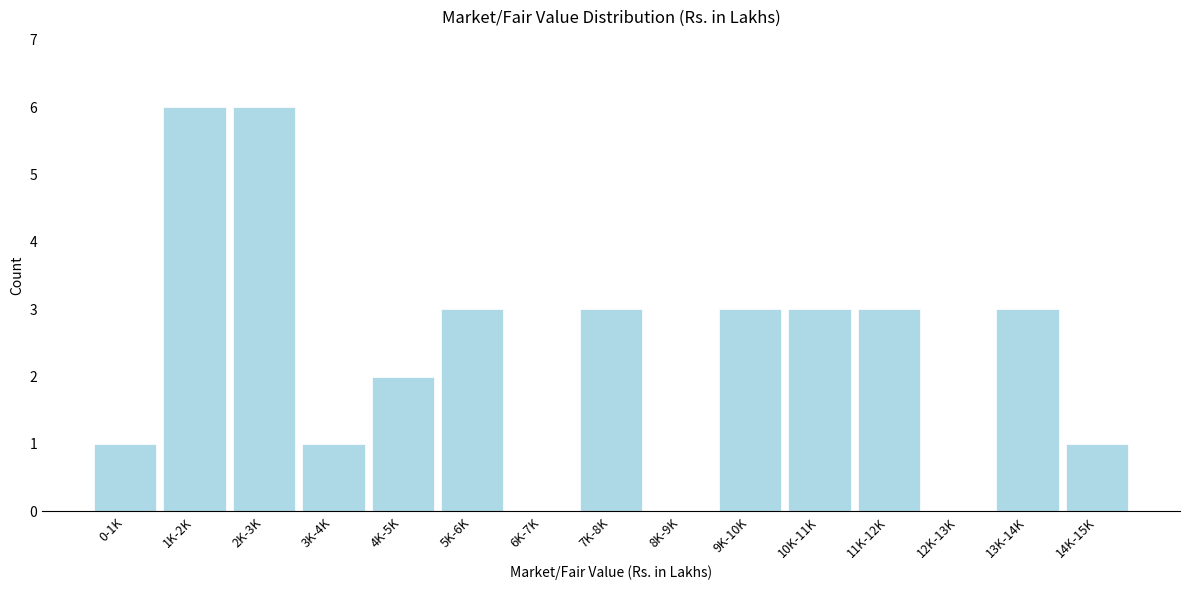

Reading left to right, what are all the values shown in this chart?

0-1K=1	1K-2K=6	2K-3K=6	3K-4K=1	4K-5K=2	5K-6K=3	6K-7K=0	7K-8K=3	8K-9K=0	9K-10K=3	10K-11K=3	11K-12K=3	12K-13K=0	13K-14K=3	14K-15K=1